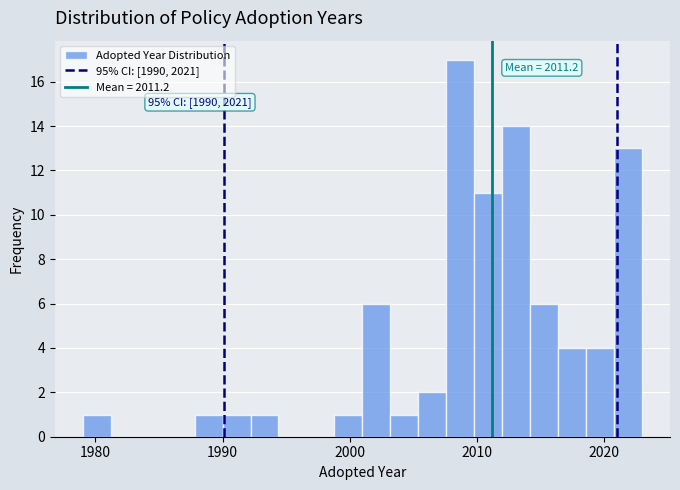

Around what value on the x-axis is the tallest bar? Give the approximate position of its centre, as read against the axis.

2009